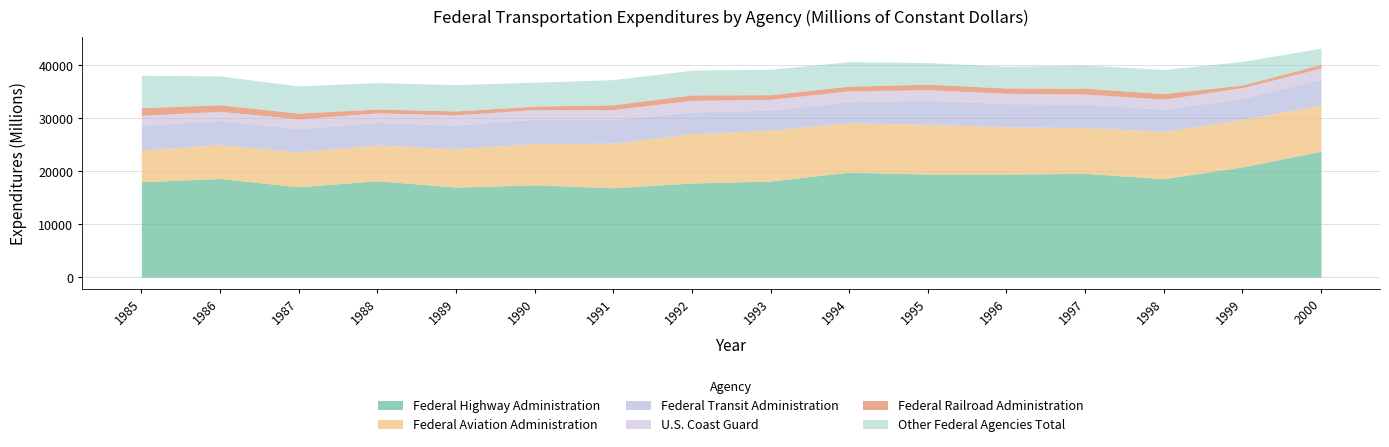

How many interior local peaks does the Federal Highway Administration series have?

5